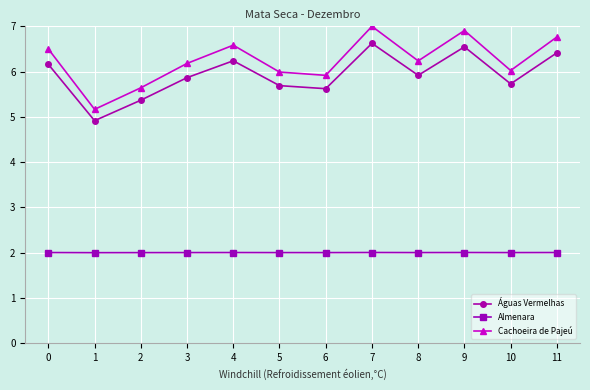

Which series has the largest total across all categories?

Cachoeira de Pajeú